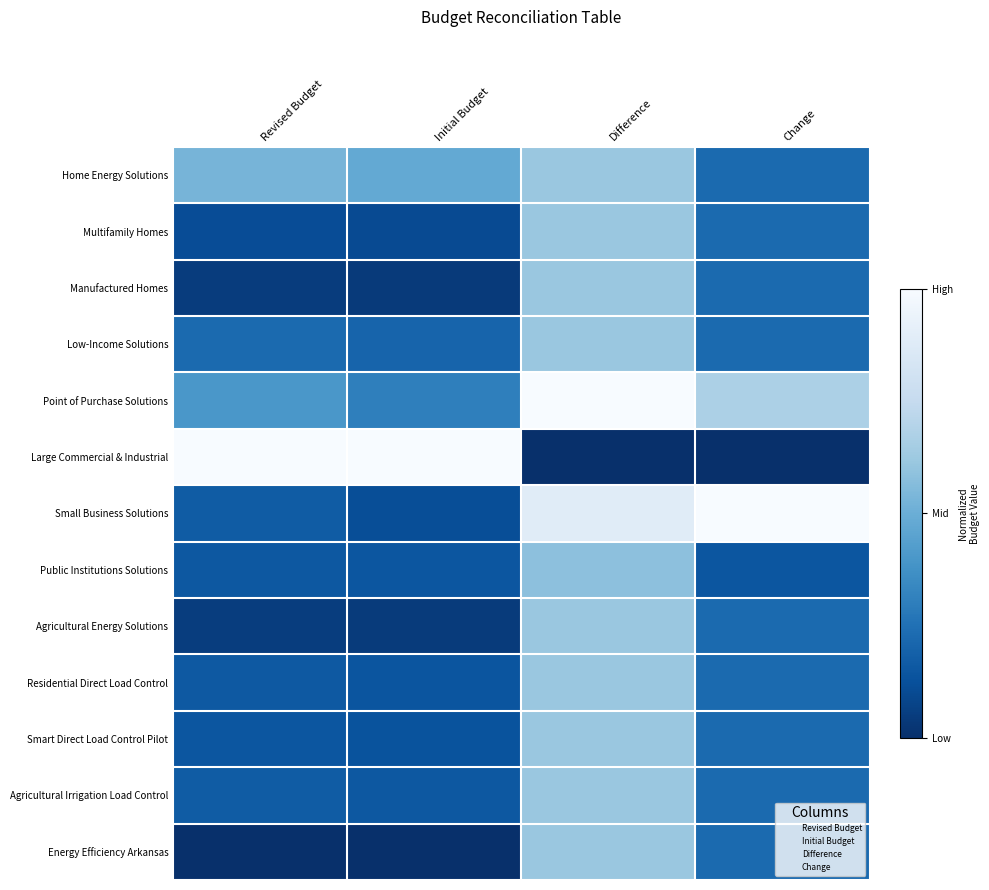

Reading left to right, transcribe all the data shown in this chart.

Home Energy Solutions: Revised Budget=0.5	Initial Budget=0.5	Difference=0.6	Change=0.2
Multifamily Homes: Revised Budget=0.1	Initial Budget=0.1	Difference=0.6	Change=0.2
Manufactured Homes: Revised Budget=0.0	Initial Budget=0.0	Difference=0.6	Change=0.2
Low-Income Solutions: Revised Budget=0.2	Initial Budget=0.2	Difference=0.6	Change=0.2
Point of Purchase Solutions: Revised Budget=0.4	Initial Budget=0.3	Difference=1.0	Change=0.7
Large Commercial & Industrial: Revised Budget=1.0	Initial Budget=1.0	Difference=0.0	Change=0.0
Small Business Solutions: Revised Budget=0.2	Initial Budget=0.1	Difference=0.9	Change=1.0
Public Institutions Solutions: Revised Budget=0.2	Initial Budget=0.1	Difference=0.6	Change=0.1
Agricultural Energy Solutions: Revised Budget=0.1	Initial Budget=0.0	Difference=0.6	Change=0.2
Residential Direct Load Control: Revised Budget=0.2	Initial Budget=0.1	Difference=0.6	Change=0.2
Smart Direct Load Control Pilot: Revised Budget=0.1	Initial Budget=0.1	Difference=0.6	Change=0.2
Agricultural Irrigation Load Control: Revised Budget=0.2	Initial Budget=0.2	Difference=0.6	Change=0.2
Energy Efficiency Arkansas: Revised Budget=0.0	Initial Budget=0.0	Difference=0.6	Change=0.2